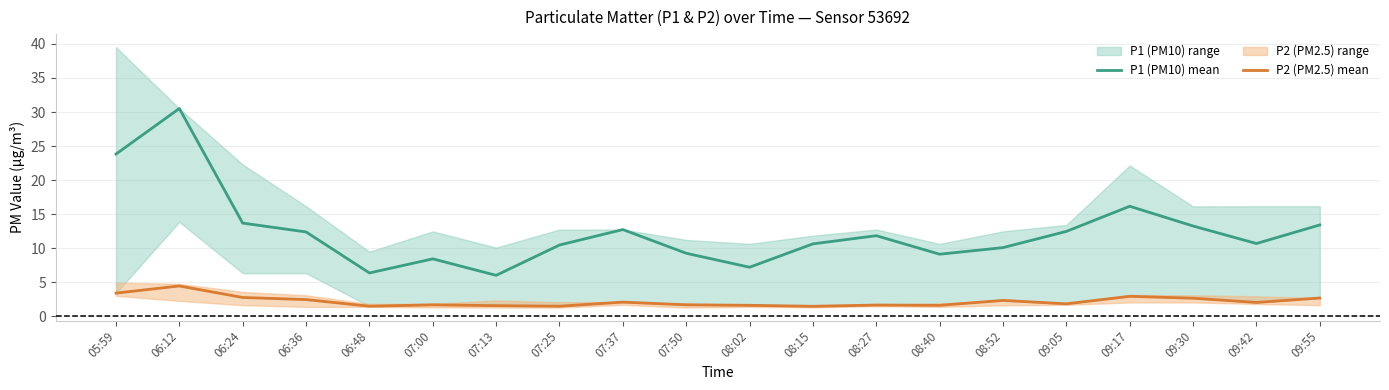

True or false: P2 (PM2.5) mean has more than 2 interior local peaks.

True